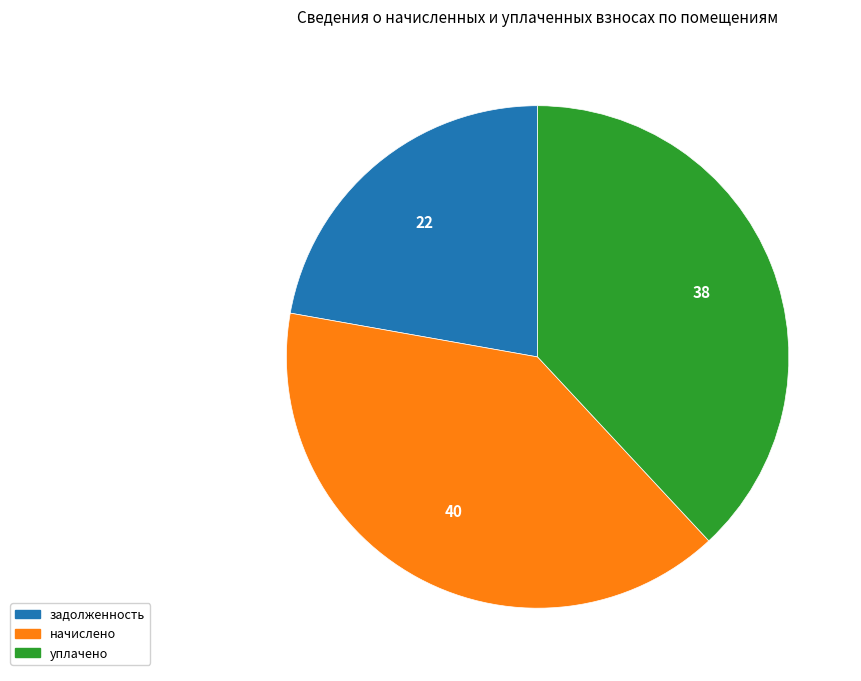

Does any single category account for the majority?

No